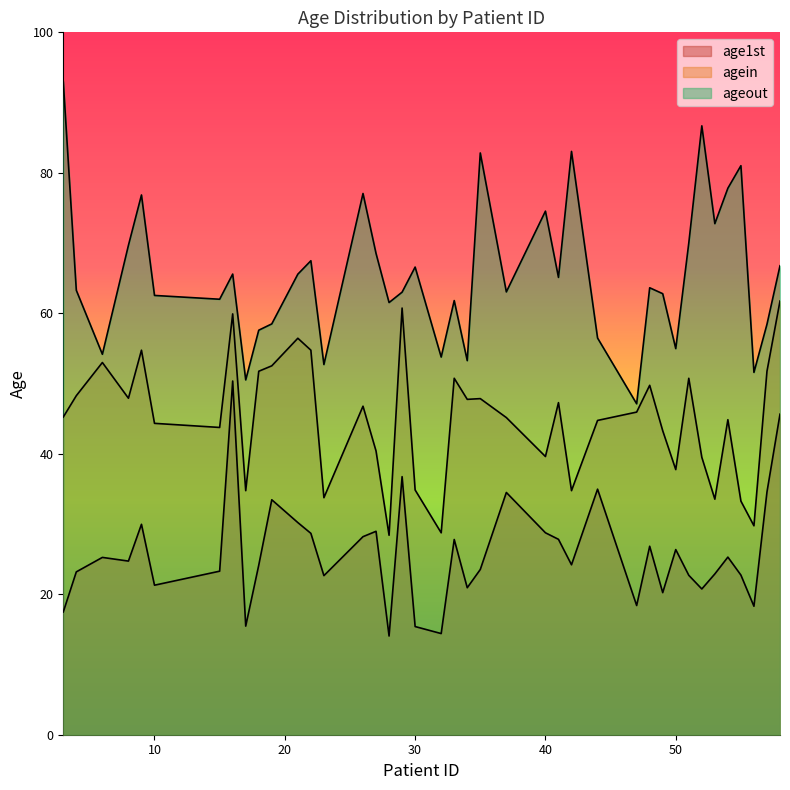

Reading left to right, extract all data points from this chart.

age1st: 3=17.5	4=23.2	6=25.2	8=24.7	9=30.0	10=21.3	15=23.3	16=50.4	17=15.5	18=24.1	19=33.5	21=30.2	22=28.7	23=22.6	26=28.2	27=29.0	28=14.1	29=36.7	30=15.4	32=14.4	33=27.8	34=20.9	35=23.5	37=34.5	40=28.8	41=27.8	42=24.2	44=35.0	47=18.4	48=26.8	49=20.2	50=26.4	51=22.7	52=20.8	53=22.9	54=25.3	55=22.7	56=18.3	57=34.6	58=45.6
agein: 3=45.2	4=48.3	6=53.0	8=47.9	9=54.7	10=44.3	15=43.7	16=59.9	17=34.7	18=51.7	19=52.5	21=56.4	22=54.7	23=33.7	26=46.8	27=40.4	28=28.4	29=60.7	30=34.8	32=28.7	33=50.7	34=47.7	35=47.9	37=45.2	40=39.6	41=47.3	42=34.7	44=44.7	47=45.9	48=49.7	49=43.3	50=37.7	51=50.7	52=39.5	53=33.5	54=44.8	55=33.3	56=29.7	57=51.7	58=61.7
ageout: 3=93.0	4=63.3	6=54.2	8=69.7	9=76.8	10=62.5	15=62.0	16=65.6	17=50.5	18=57.6	19=58.5	21=65.6	22=67.5	23=52.7	26=77.1	27=68.5	28=61.5	29=63.0	30=66.6	32=53.8	33=61.8	34=53.3	35=82.8	37=63.0	40=74.5	41=65.1	42=83.0	44=56.5	47=47.1	48=63.6	49=62.8	50=55.0	51=70.0	52=86.7	53=72.8	54=77.8	55=81.0	56=51.6	57=58.4	58=66.8